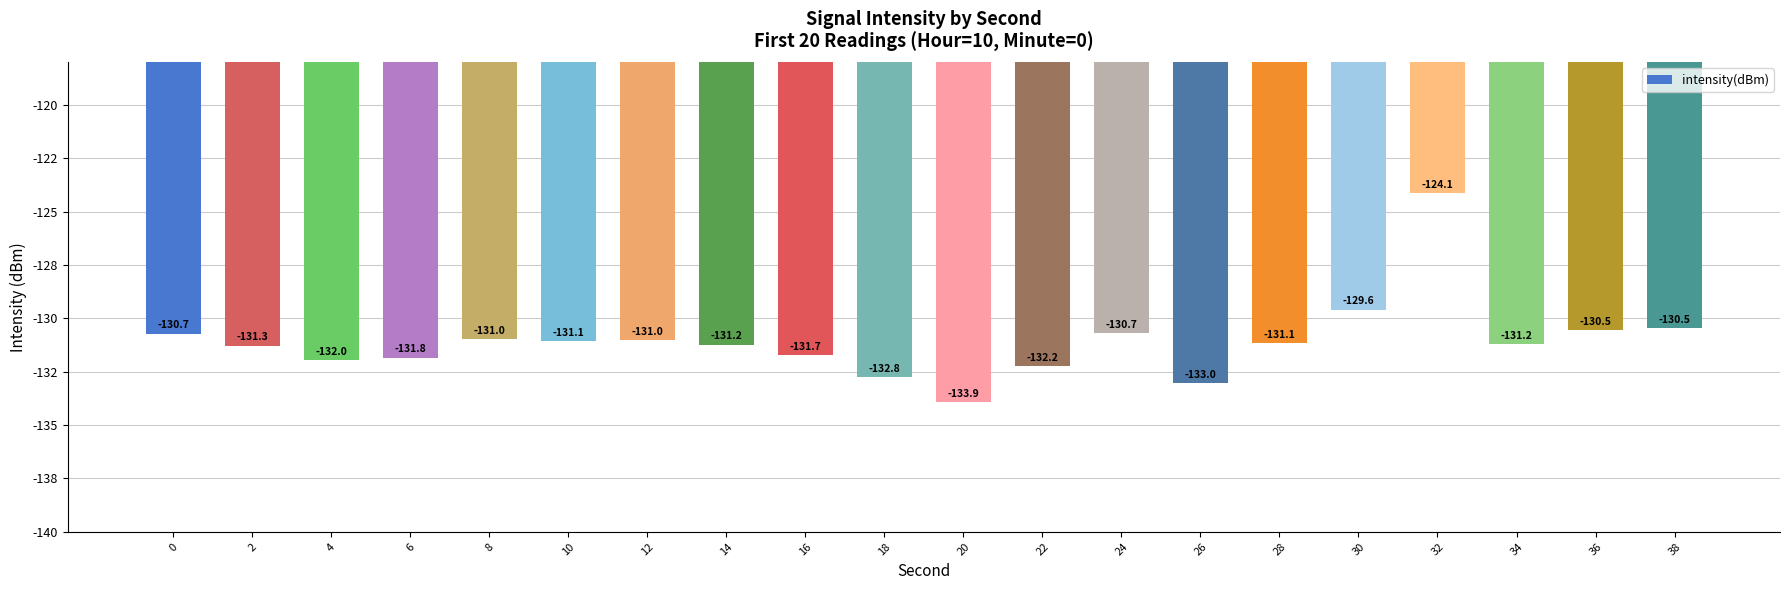

Does the chart contain any negative values?

Yes